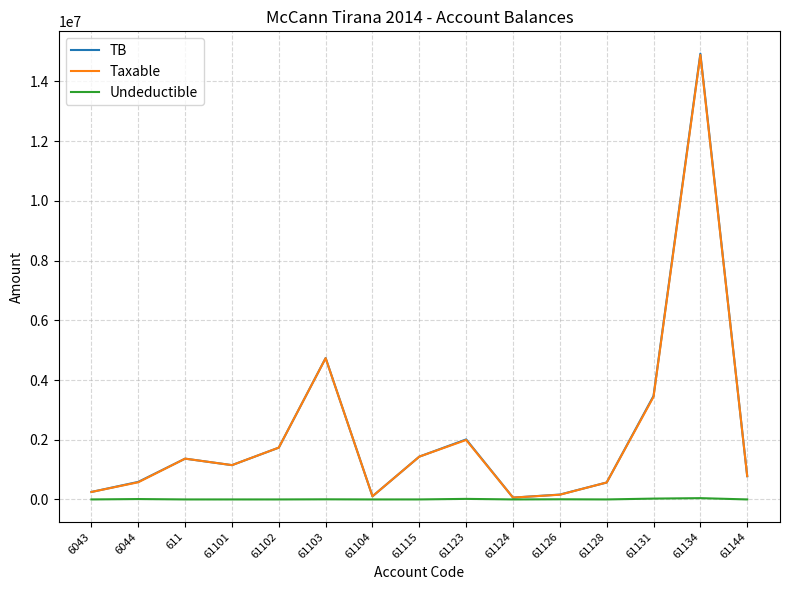

What are all the series names shown in the legend?

TB, Taxable, Undeductible